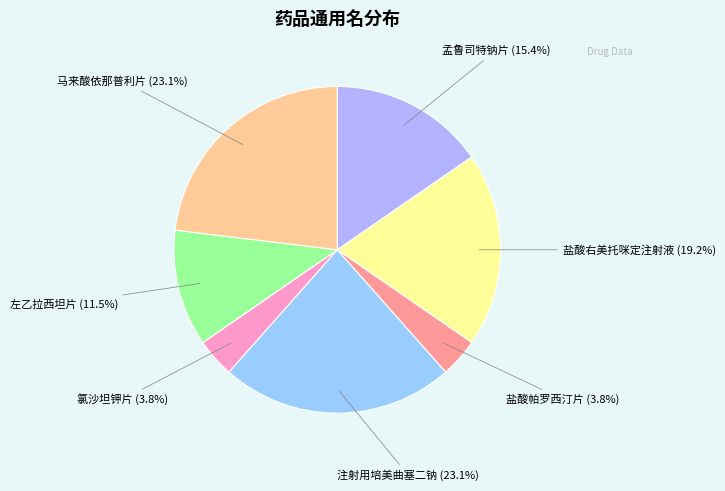

What is the smallest slice in the pie chart?

盐酸帕罗西汀片